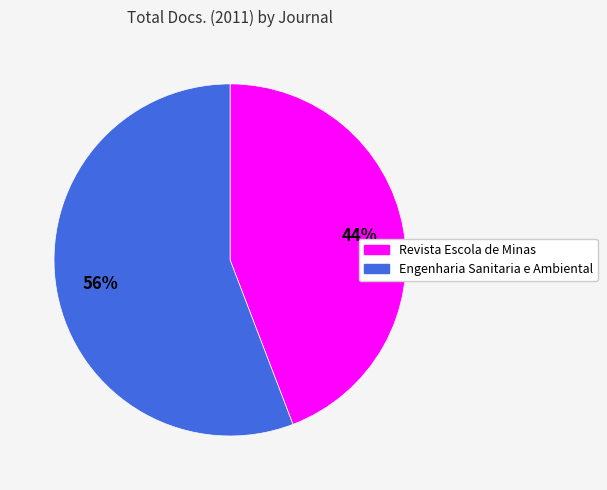

To the nearest percent, what percentage of the pie is Engenharia Sanitaria e Ambiental?

56%